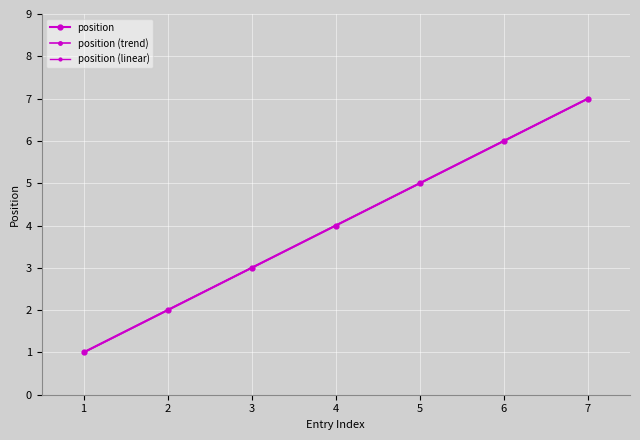

Does the chart have visible grid lines?

Yes